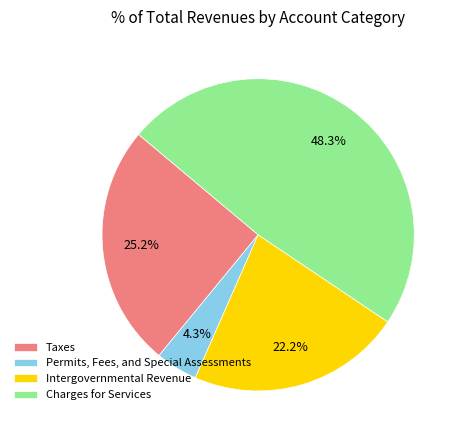

True or false: Intergovernmental Revenue accounts for 17% of the total.

False